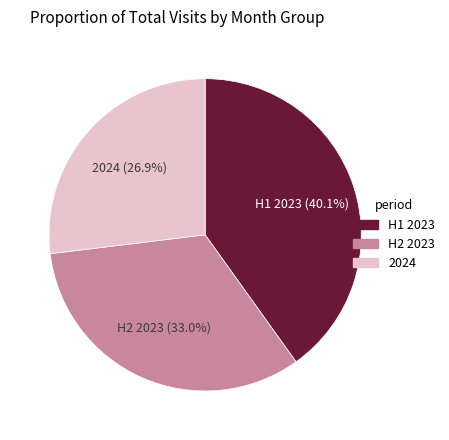

Does any single category account for the majority?

No